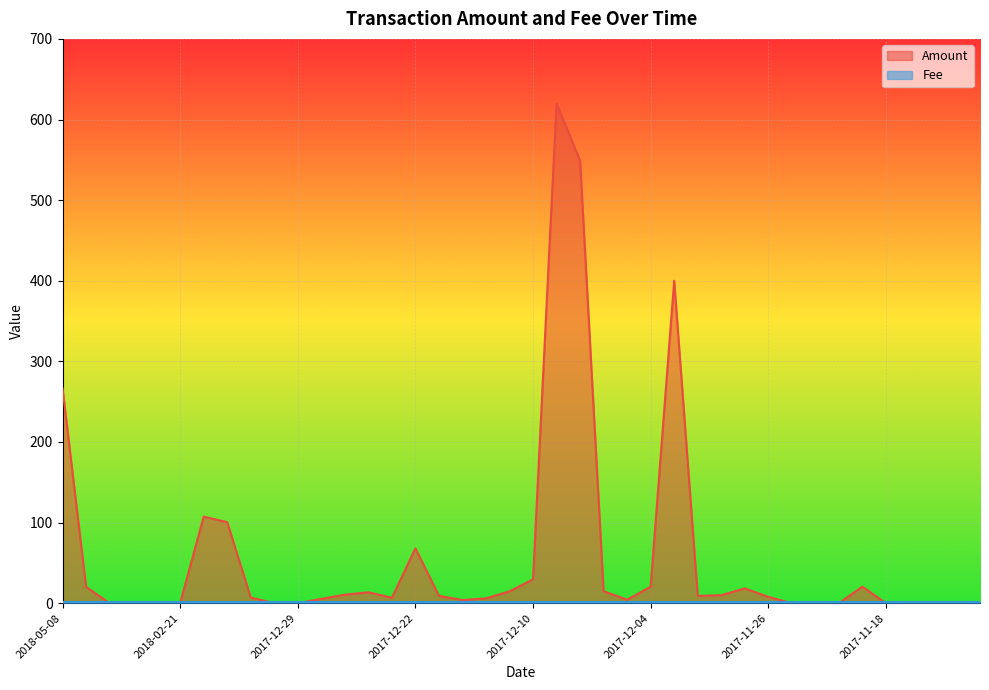

How many interior local valleys (lower than both neighbors) does the data have?

4